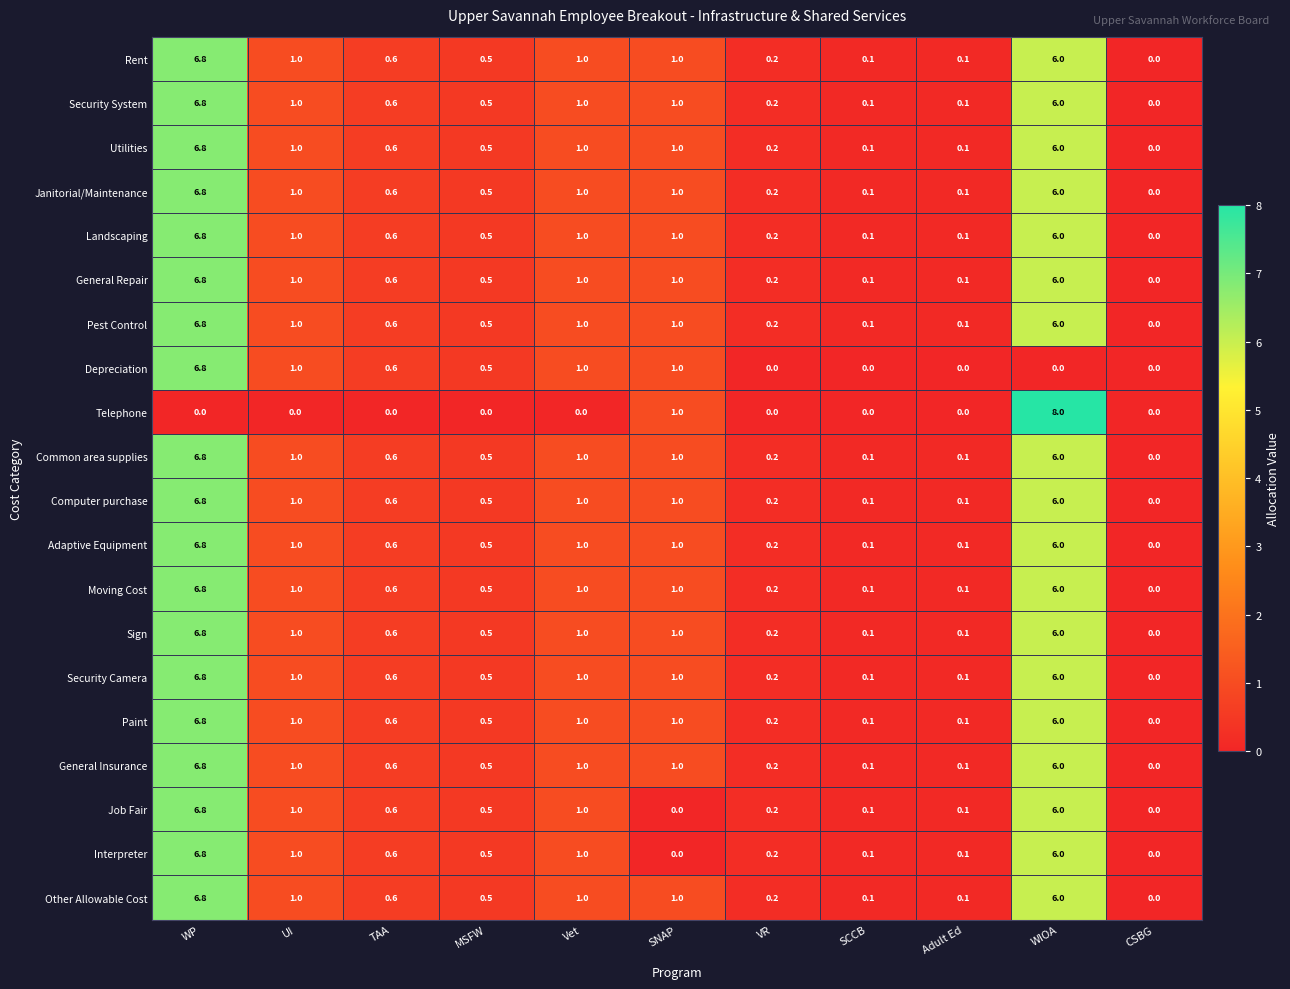

Is it true that Pest Control equals 1.0 at UI?

True